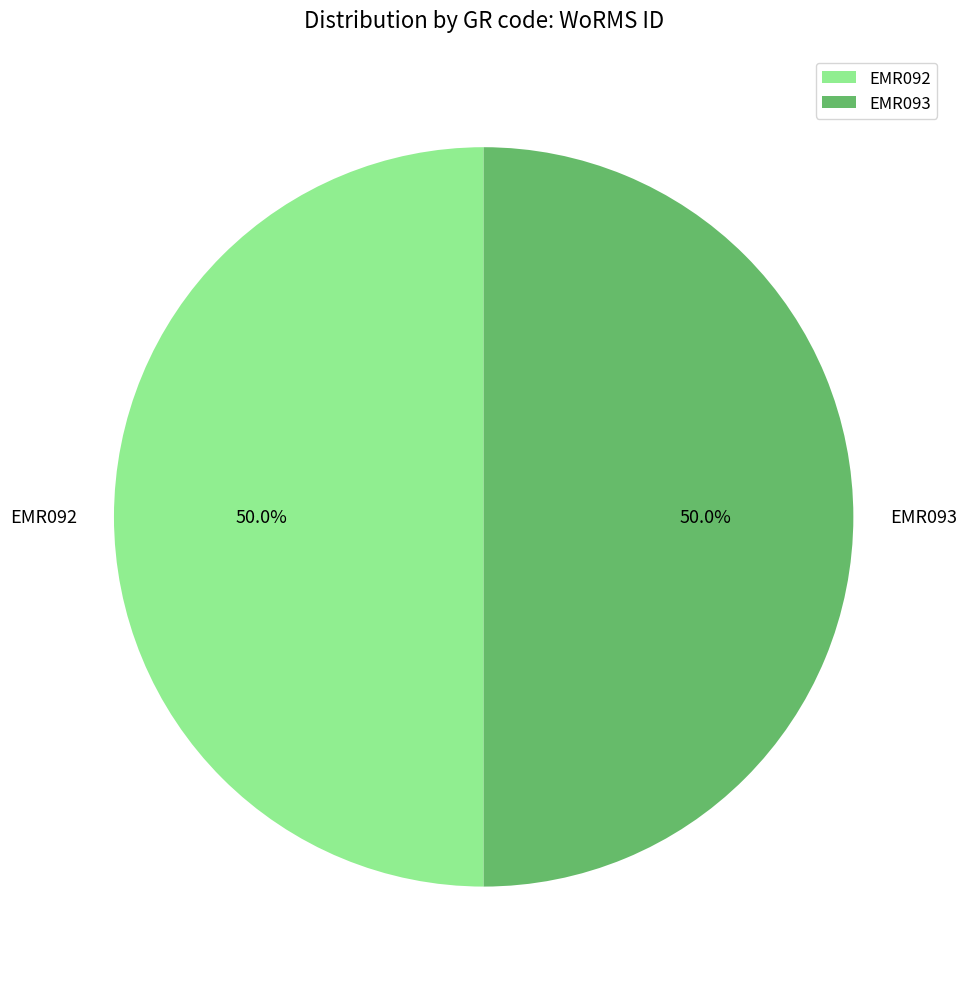

Count the number of slices in the pie.

2